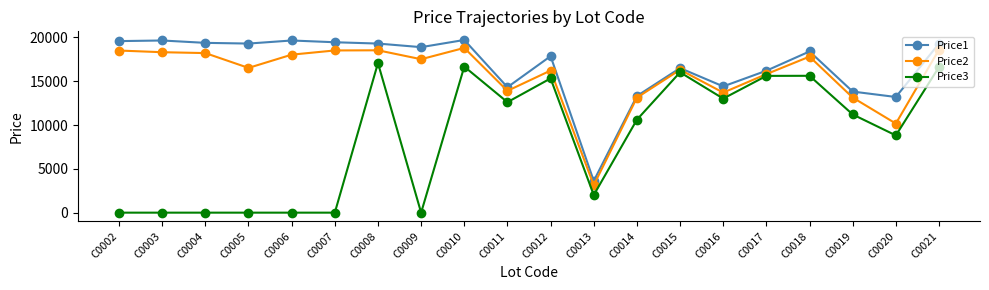

Which series has the largest total across all categories?

Price1